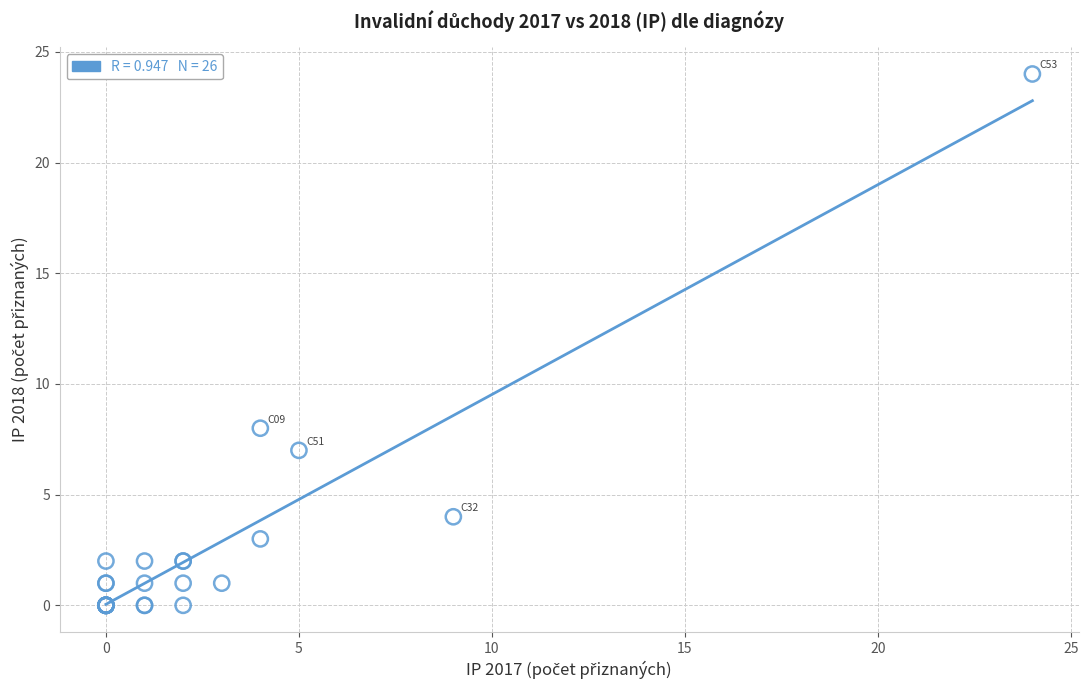

What Y value in the scatter plot is closest to 12?

8